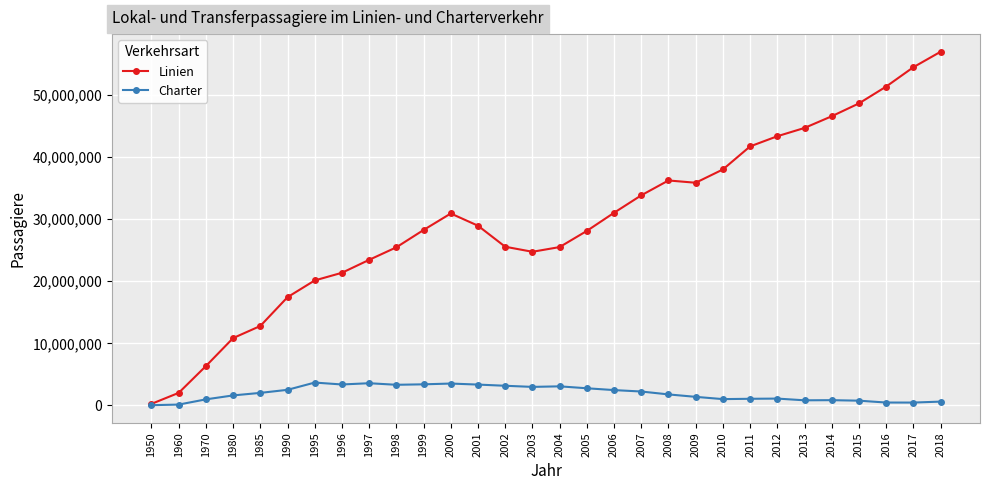

At which category does Linien reach its first local valley?

2003